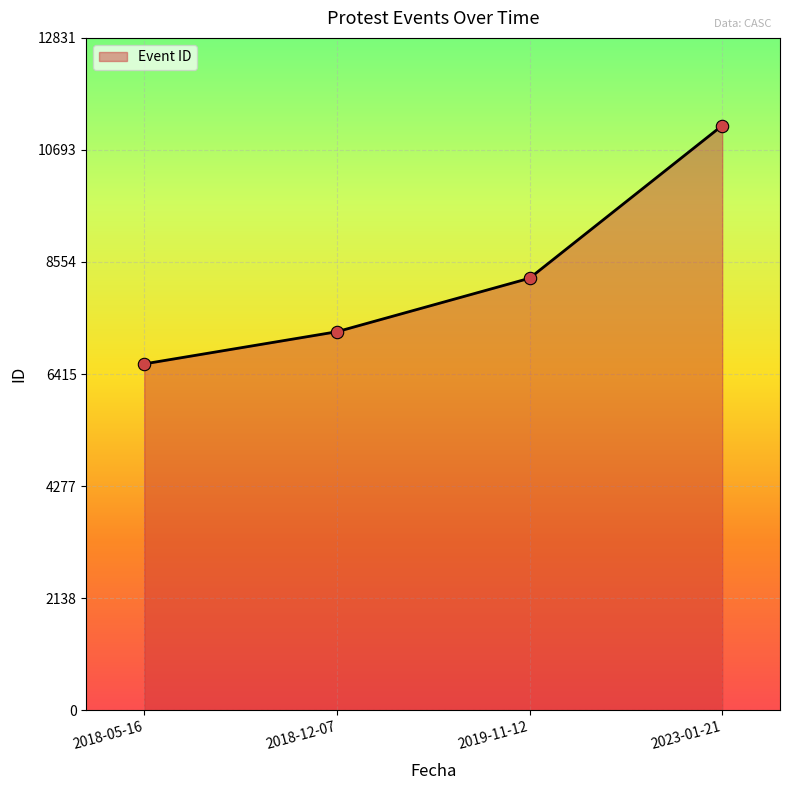

What is the change in value from 2018-05-16 to 2019-11-12?

+1635